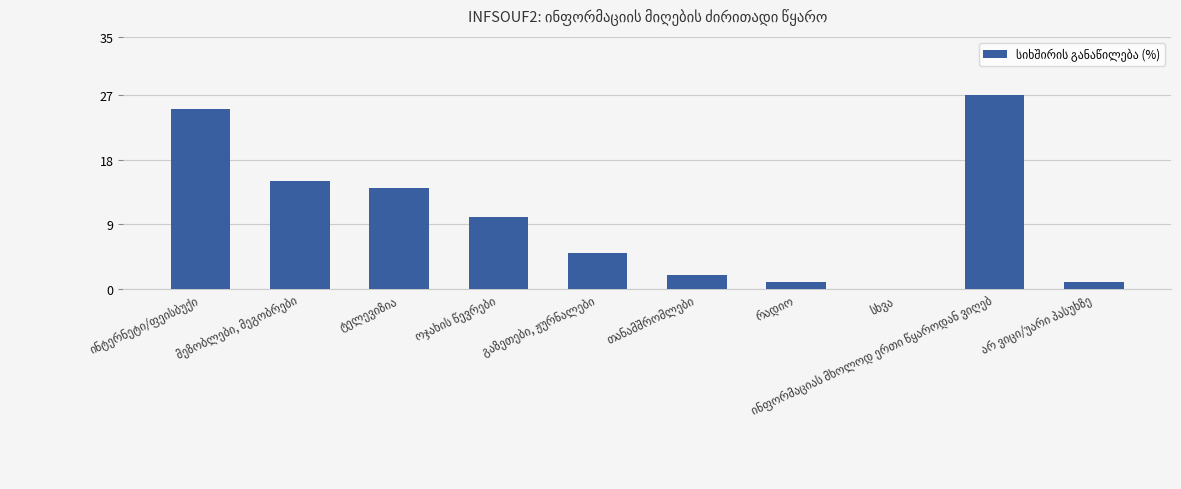

What is the greatest value displayed?

27